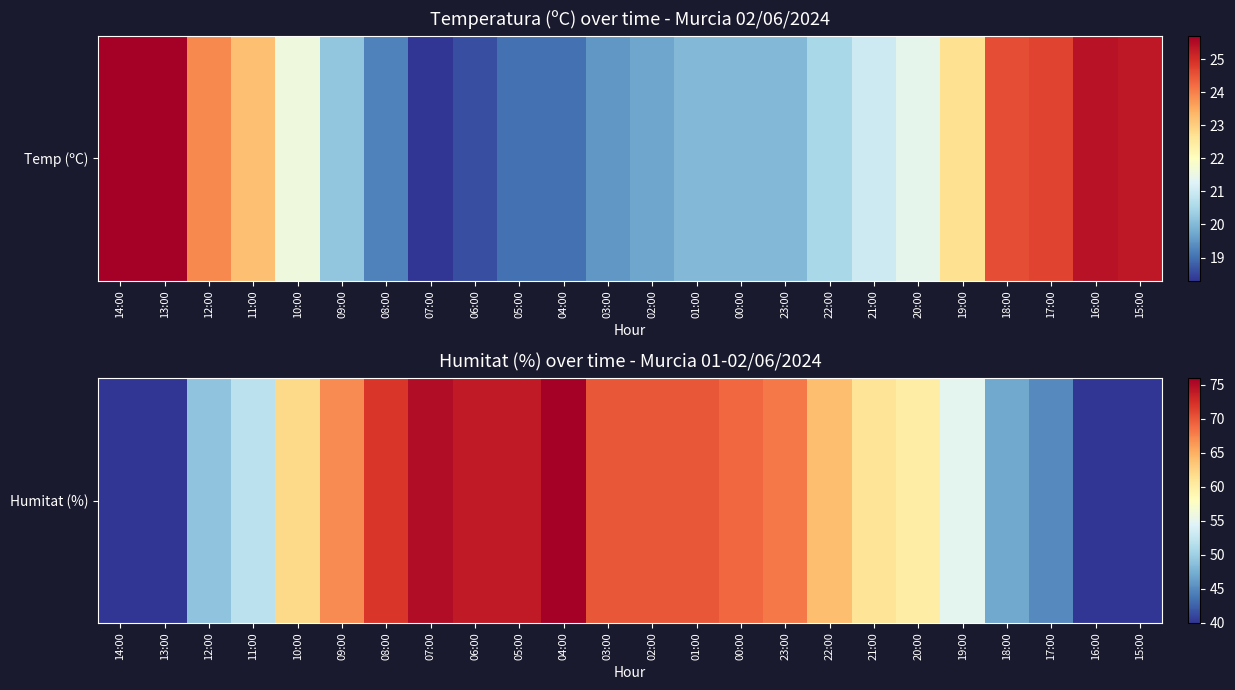

What is the ratio of the value at 02:00 to the value at 17:00?

1.6